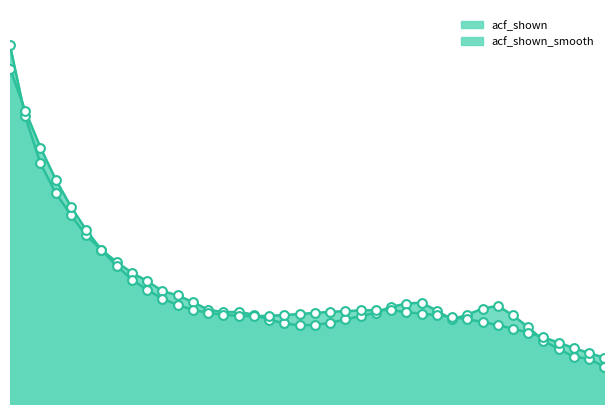

What are all the series names shown in the legend?

acf_shown, acf_shown_smooth